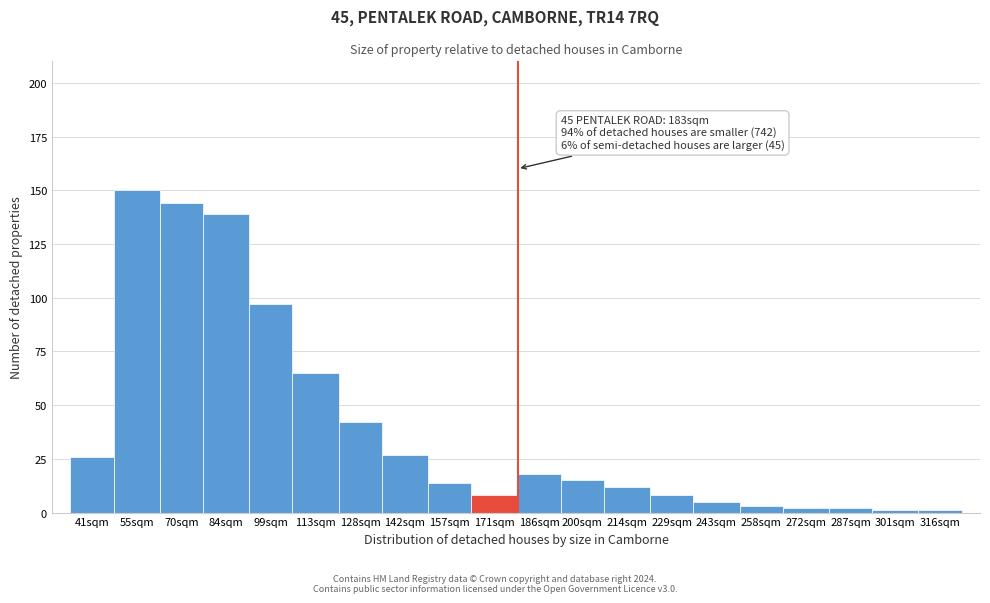

Reading right to left, extract all data points from this chart.

316sqm=1	301sqm=1	287sqm=2	272sqm=2	258sqm=3	243sqm=5	229sqm=8	214sqm=12	200sqm=15	186sqm=18	171sqm=8	157sqm=14	142sqm=27	128sqm=42	113sqm=65	99sqm=97	84sqm=139	70sqm=144	55sqm=150	41sqm=26